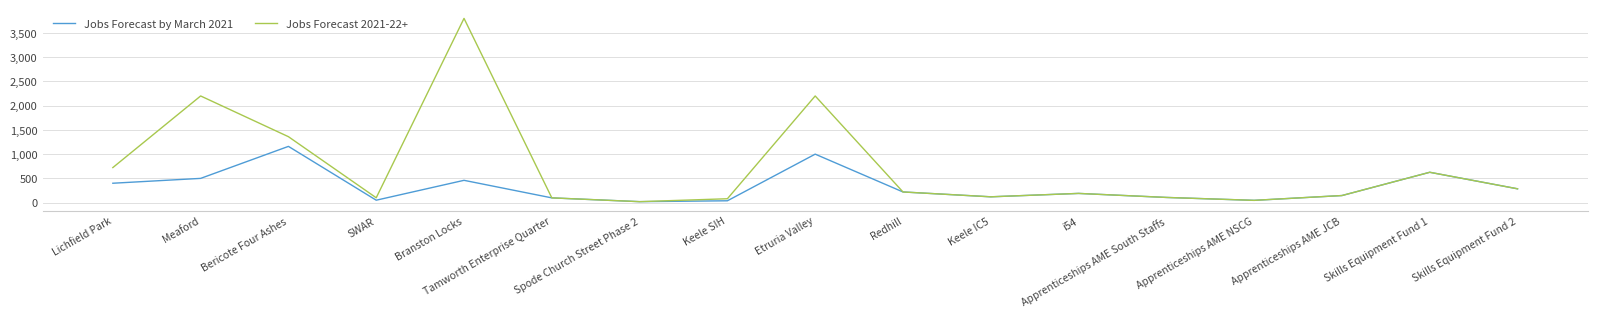

What are all the series names shown in the legend?

Jobs Forecast by March 2021, Jobs Forecast 2021-22+